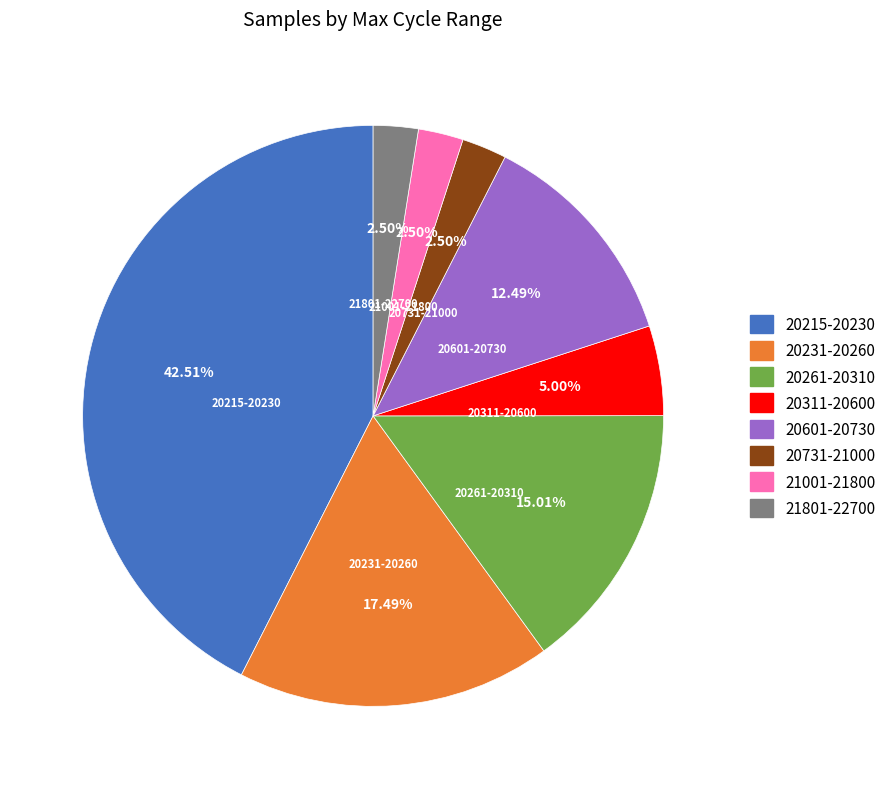

Which has a higher value, 20601-20730 or 20731-21000?

20601-20730